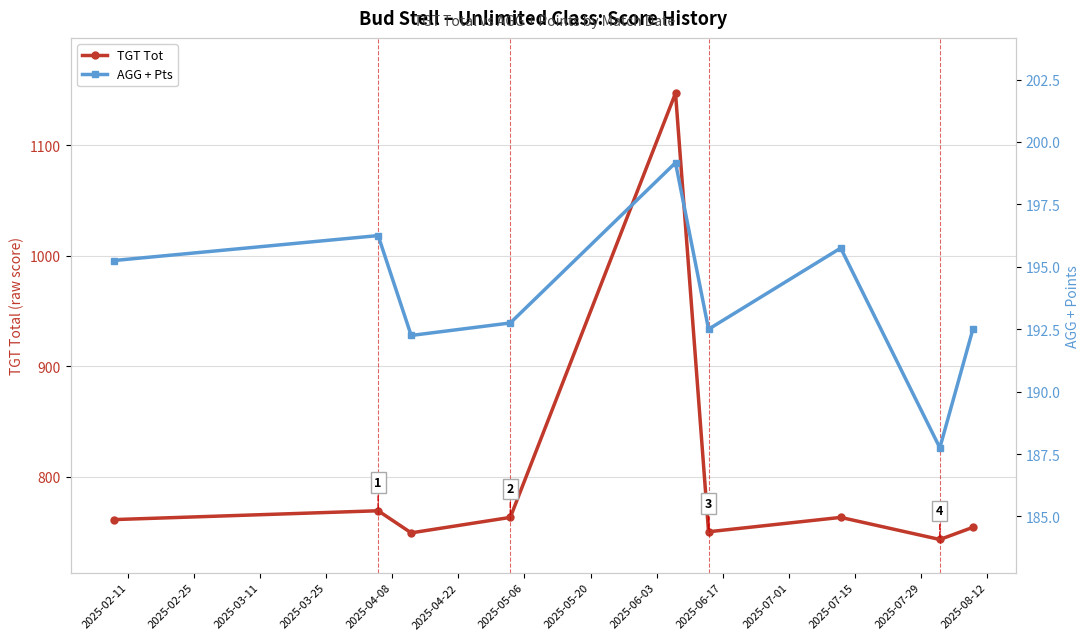

What is the value of the TGT Tot point at the 6th from the left?

750.0